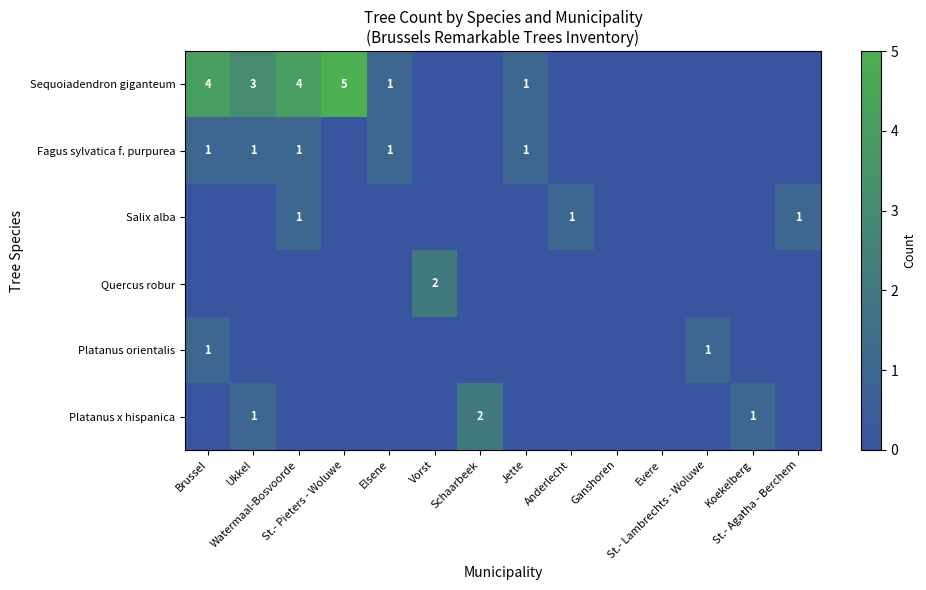

How many values in the Platanus orientalis series exceed 0?

2